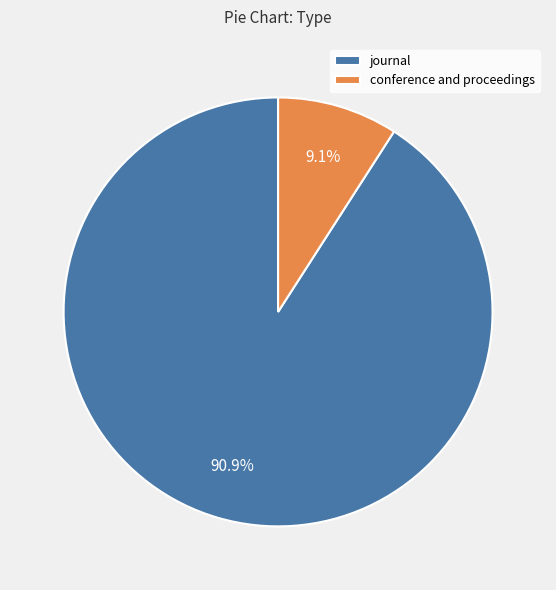

What percentage is the journal slice, to the nearest percent?

91%